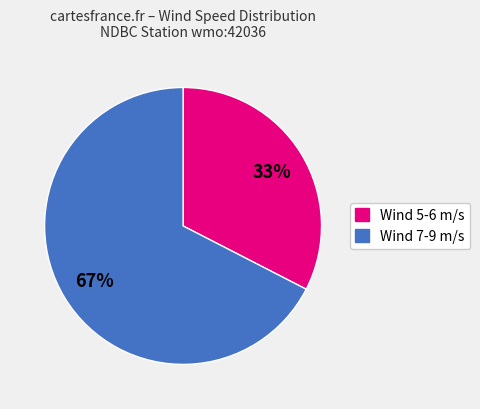

The Wind 7-9 m/s slice represents 82% of the pie. True or false?

False